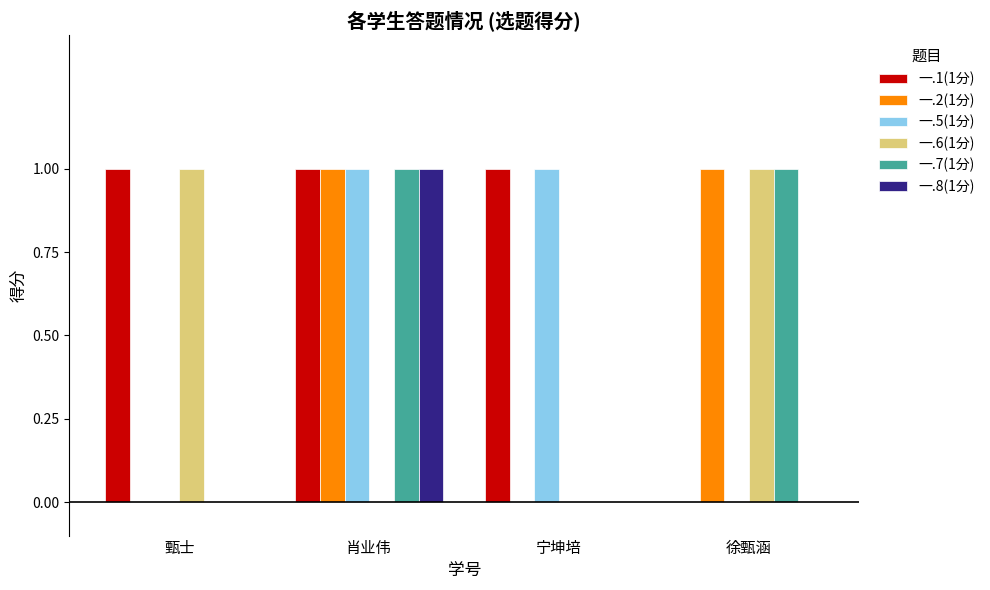

The value of 一.5(1分) at 宁坤培 is 1. True or false?

True